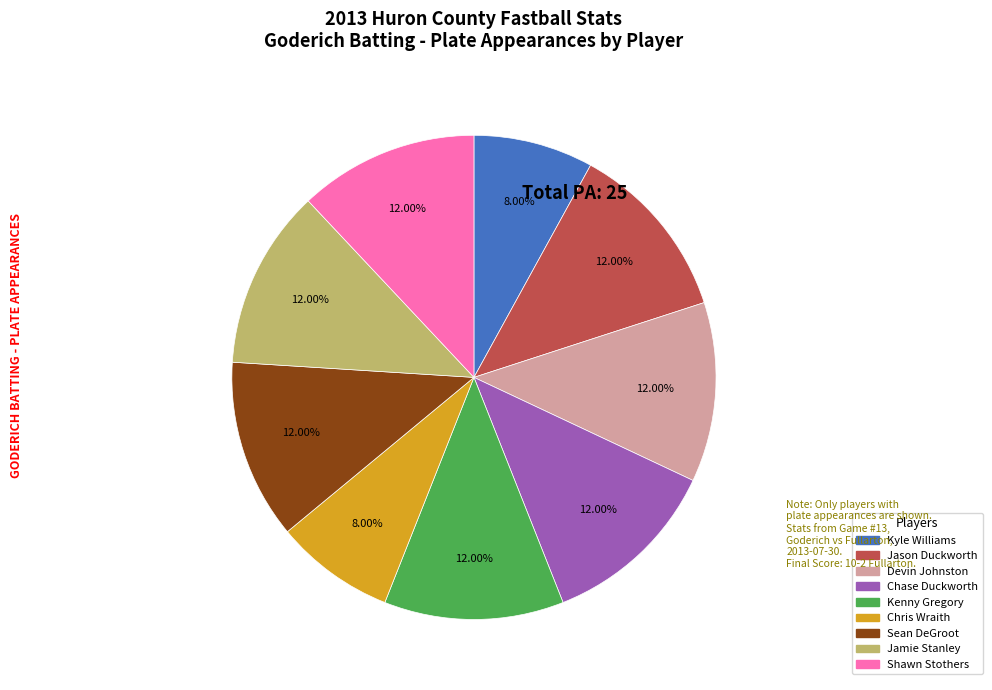

True or false: Sean DeGroot accounts for 1% of the total.

False